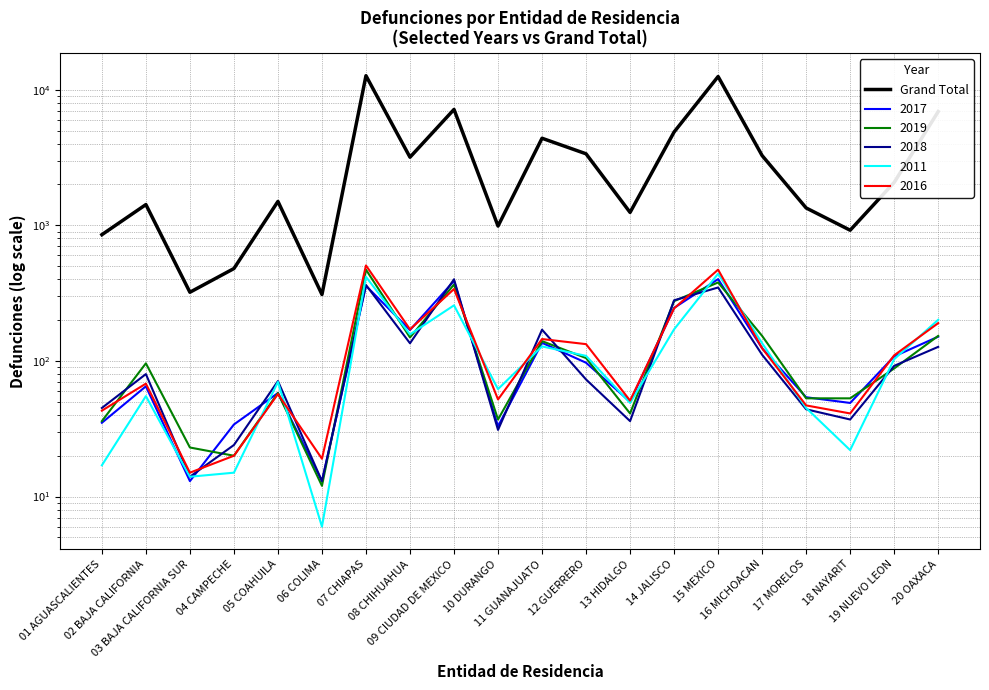

Rank the categories by value from lowest to highest.

06 COLIMA, 03 BAJA CALIFORNIA SUR, 04 CAMPECHE, 01 AGUASCALIENTES, 18 NAYARIT, 10 DURANGO, 13 HIDALGO, 17 MORELOS, 02 BAJA CALIFORNIA, 05 COAHUILA, 19 NUEVO LEON, 08 CHIHUAHUA, 16 MICHOACAN, 12 GUERRERO, 11 GUANAJUATO, 14 JALISCO, 20 OAXACA, 09 CIUDAD DE MEXICO, 15 MEXICO, 07 CHIAPAS